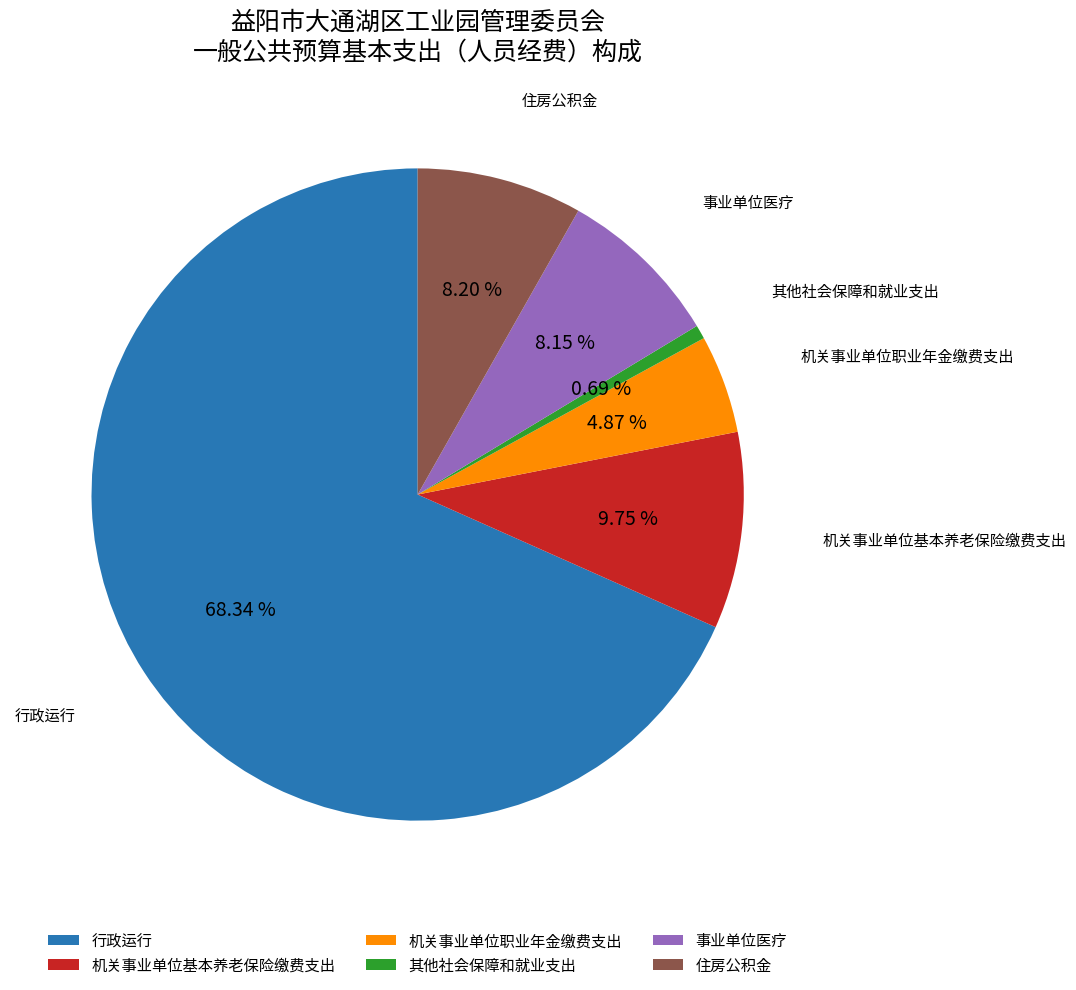

Which category has the biggest portion of the pie?

行政运行